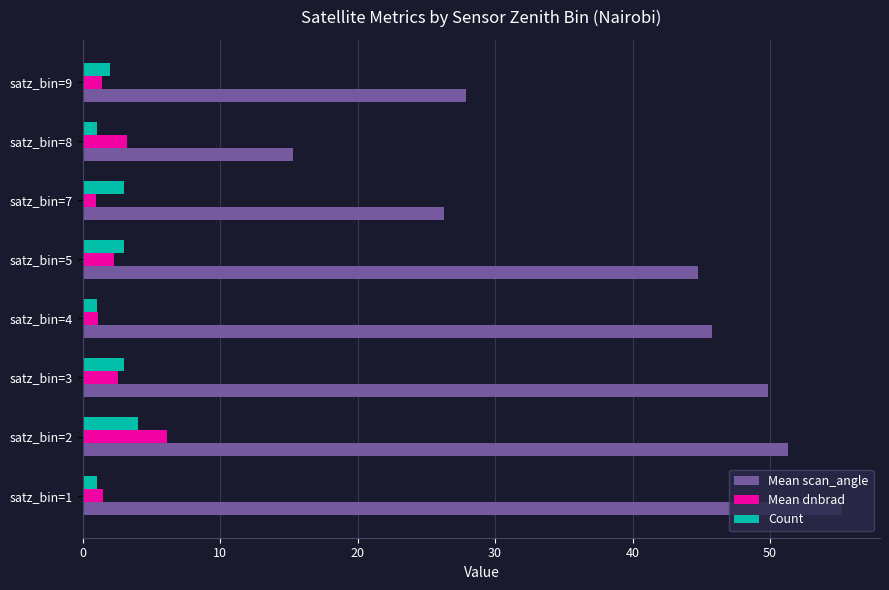

What is the difference between the highest and lowest values at satz_bin=9?

26.5